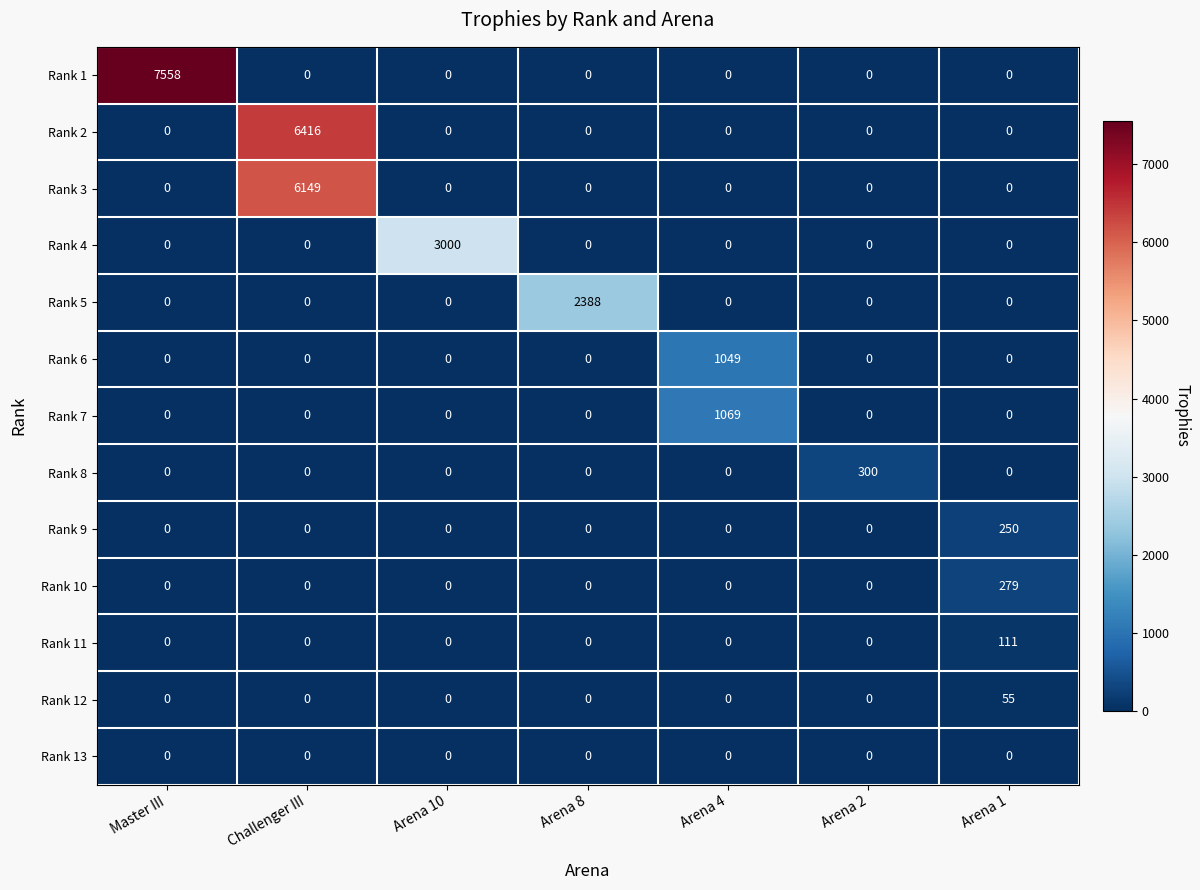

Count the number of data series in this chart.

13